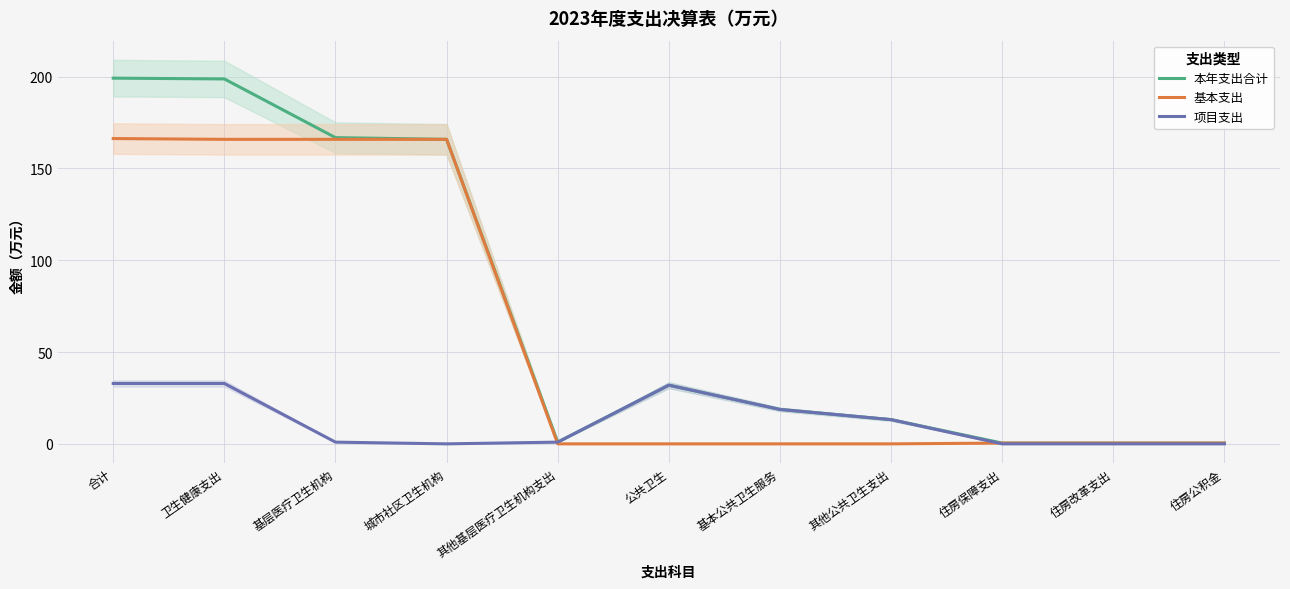

Reading left to right, transcribe all the data shown in this chart.

本年支出合计: 合计=199.1	卫生健康支出=198.7	基层医疗卫生机构=166.8	城市社区卫生机构=165.8	其他基层医疗卫生机构支出=0.9	公共卫生=31.9	基本公共卫生服务=18.8	其他公共卫生支出=13.2	住房保障支出=0.4	住房改革支出=0.4	住房公积金=0.4
基本支出: 合计=166.2	卫生健康支出=165.8	基层医疗卫生机构=165.8	城市社区卫生机构=165.8	其他基层医疗卫生机构支出=0.0	公共卫生=0.0	基本公共卫生服务=0.0	其他公共卫生支出=0.0	住房保障支出=0.4	住房改革支出=0.4	住房公积金=0.4
项目支出: 合计=32.9	卫生健康支出=32.9	基层医疗卫生机构=0.9	城市社区卫生机构=0.0	其他基层医疗卫生机构支出=0.9	公共卫生=31.9	基本公共卫生服务=18.8	其他公共卫生支出=13.2	住房保障支出=0.0	住房改革支出=0.0	住房公积金=0.0